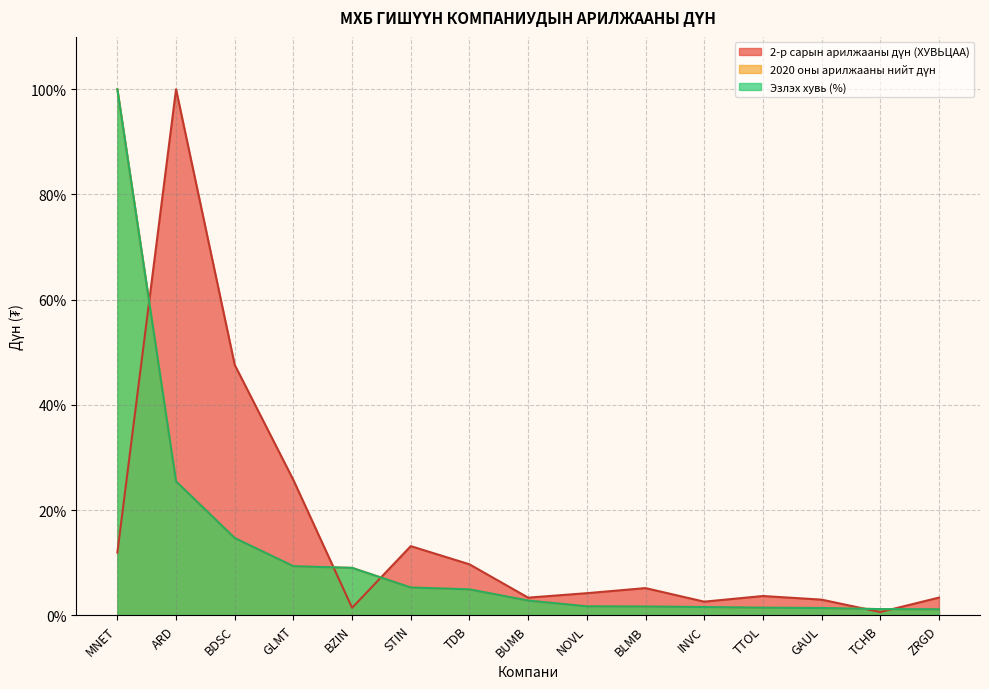

Which series ends up on top after the final intersection of Эзлэх хувь (%) and 2020 оны арилжааны нийт дүн?

Эзлэх хувь (%)